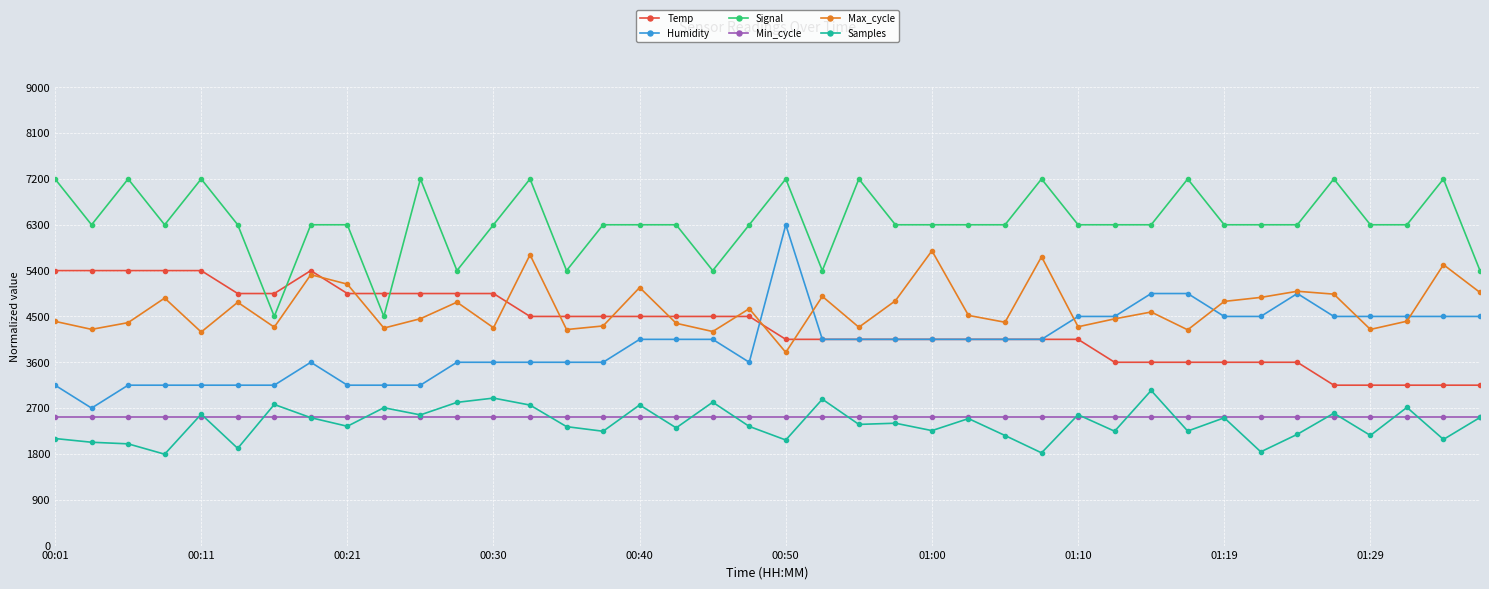

Which series has the widest spread of values?

Humidity